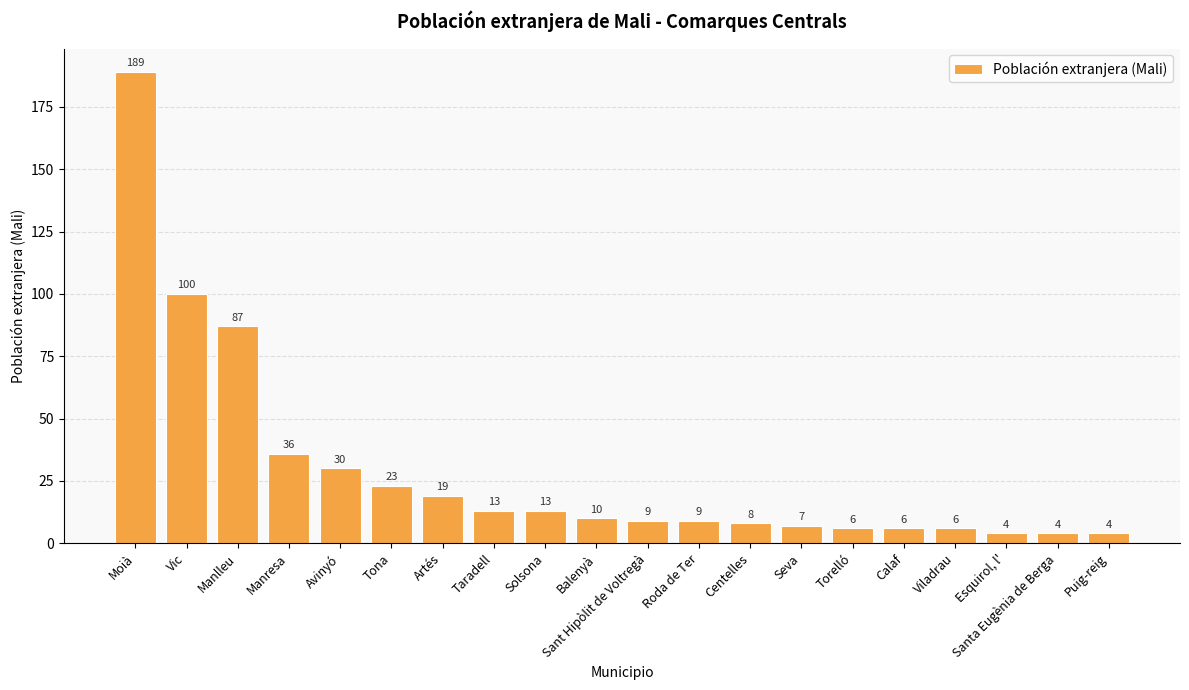

How many data points does each series have?

20